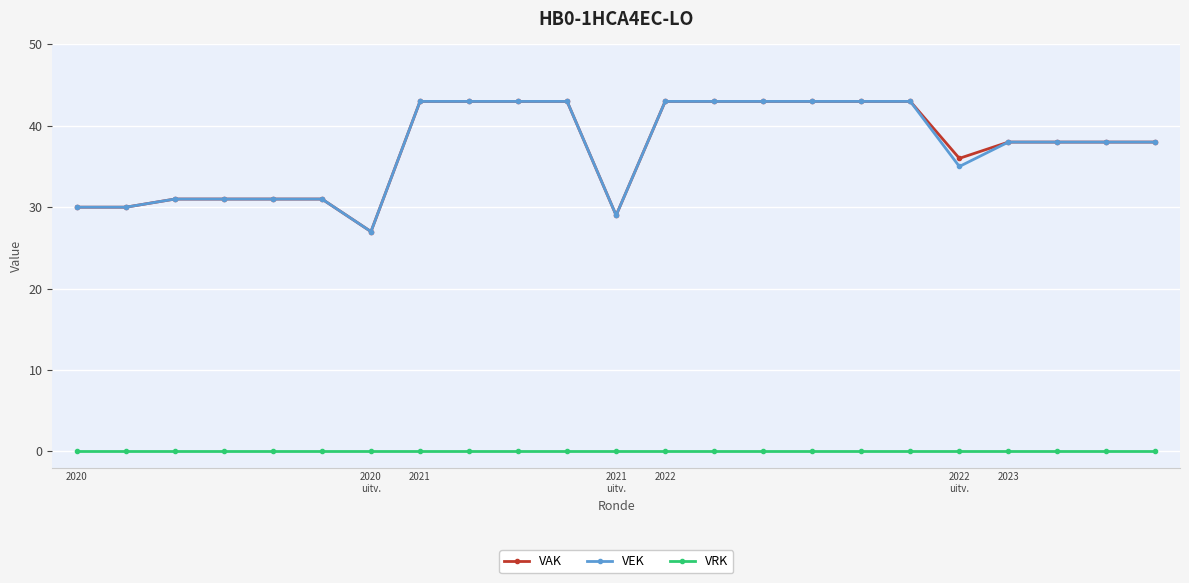

True or false: VRK and VEK cross at least once.

False